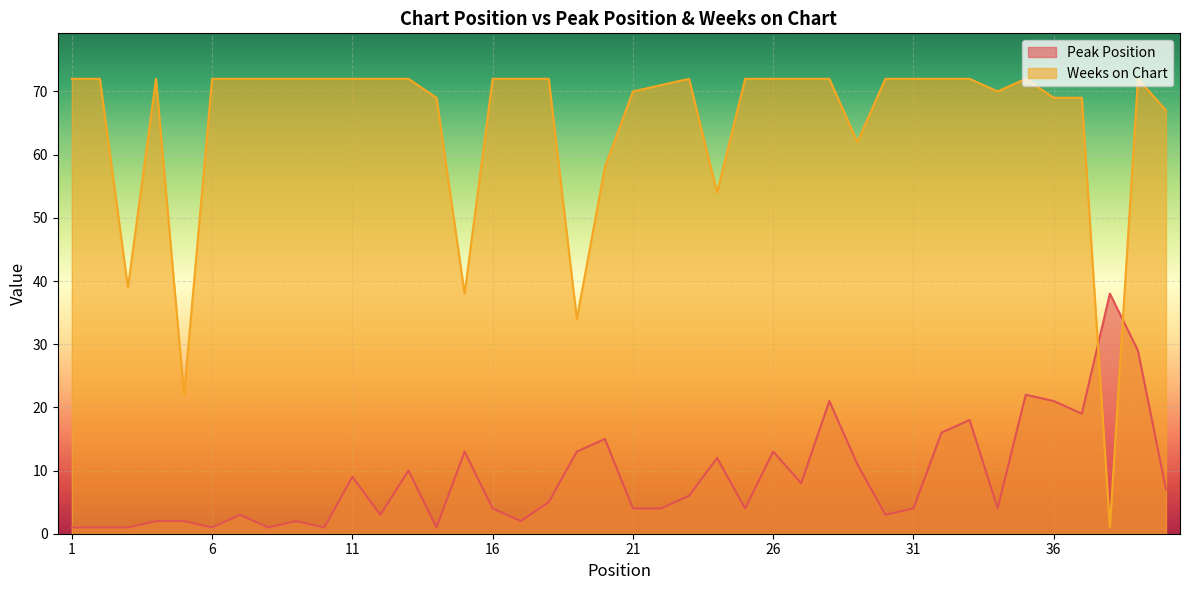

Between which two adjacent categories do Peak Position and Weeks on Chart first intersect?

37 and 38